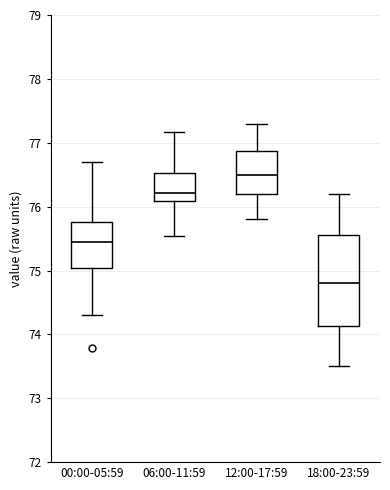

Reading left to right, transcribe this box plot: for each box, give where its median line is, the range the box spans, and where its two whiskers end, as read against the y-axis. The values are not printed on the chart, so give them approximately, as read against the axis.

00:00-05:59: median 75.4, box 75.0 to 75.8, whiskers 74.3 to 76.7
06:00-11:59: median 76.2, box 76.1 to 76.5, whiskers 75.5 to 77.2
12:00-17:59: median 76.5, box 76.2 to 76.9, whiskers 75.8 to 77.3
18:00-23:59: median 74.8, box 74.1 to 75.6, whiskers 73.5 to 76.2